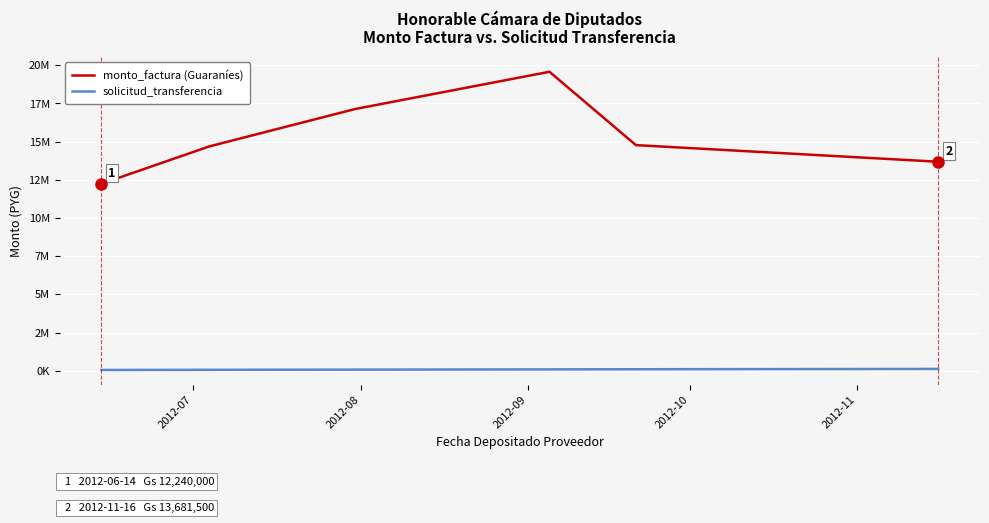

What is the value of the solicitud_transferencia point at the 4th from the left?

89984